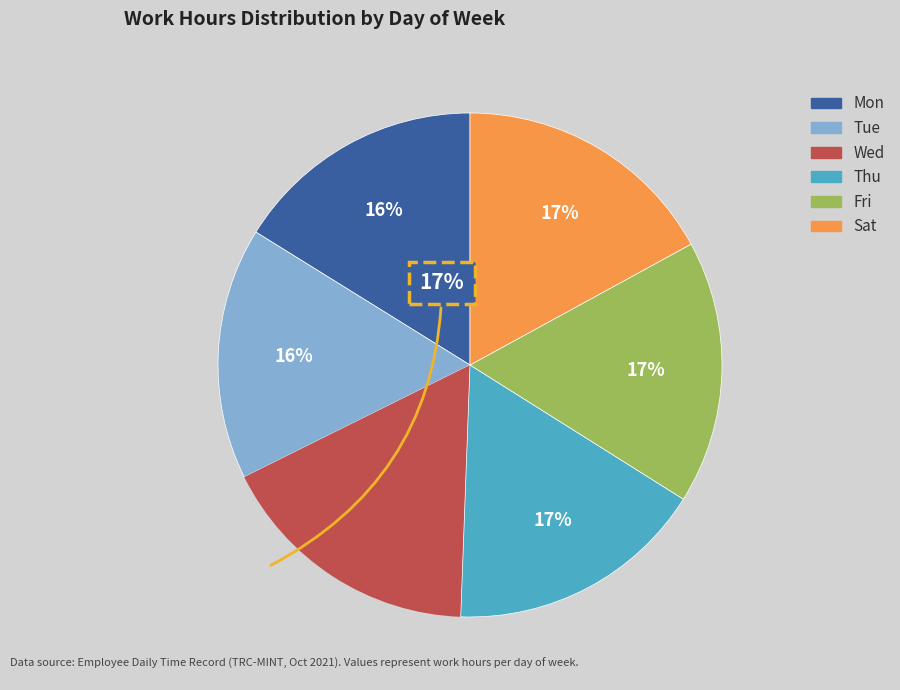

Does any single category account for the majority?

No